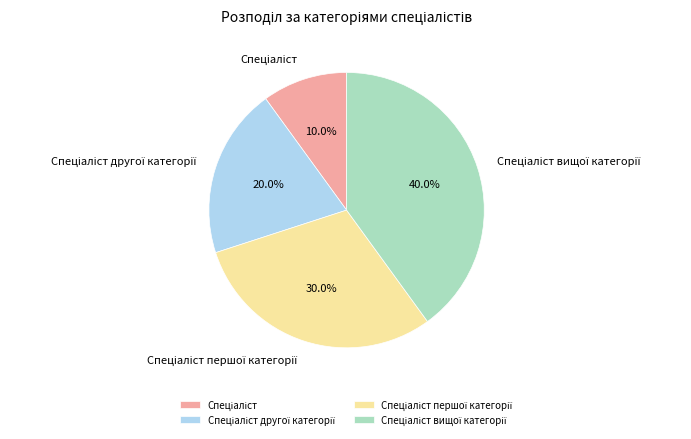

Is there any slice that represents more than half of the pie?

No